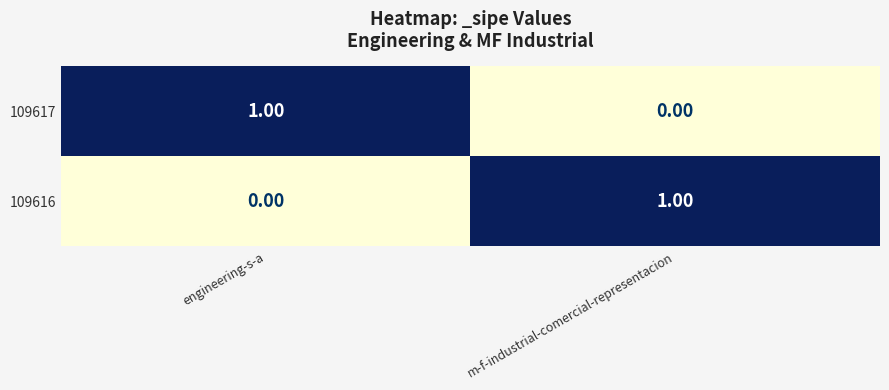

Rank the categories by 109617 value from lowest to highest.

m-f-industrial-comercial-representacion, engineering-s-a